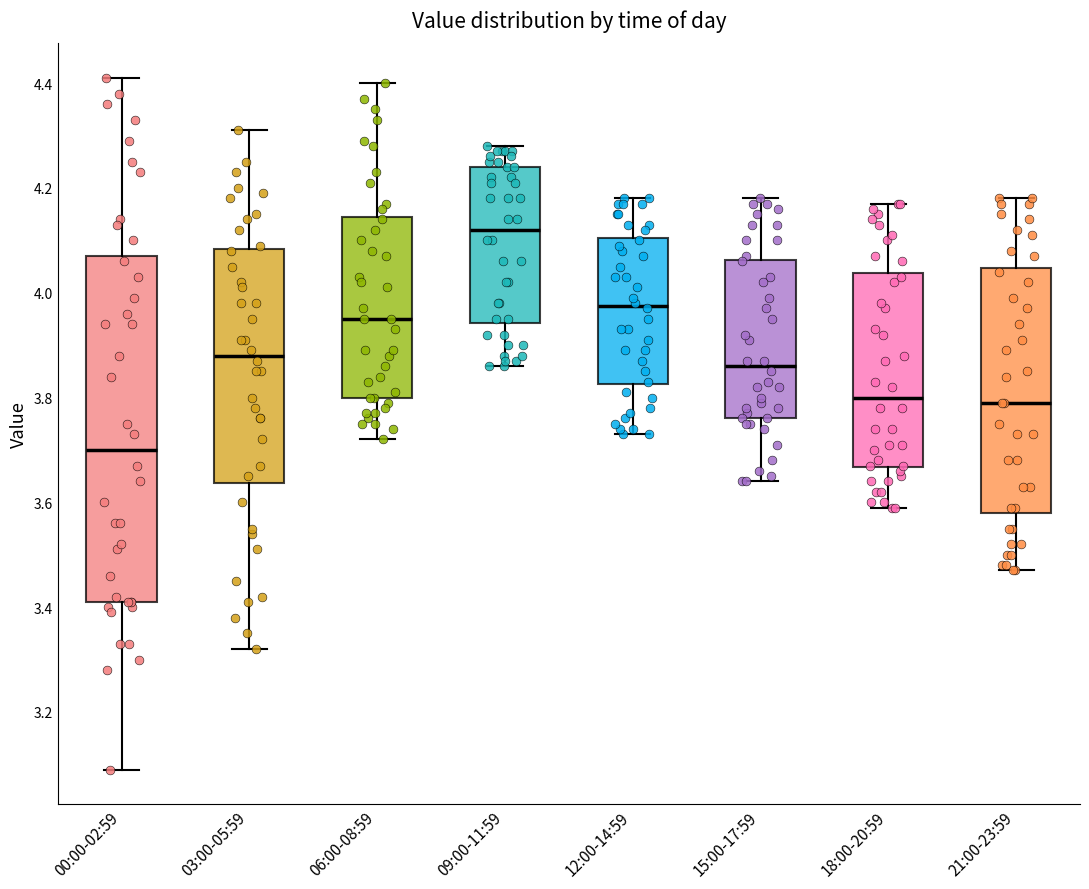

Reading left to right, transcribe this box plot: for each box, give where its median line is, the range the box spans, and where its two whiskers end, as read against the y-axis. The values are not printed on the chart, so give them approximately, as read against the axis.

00:00-02:59: median 3.70, box 3.42 to 4.08, whiskers 3.10 to 4.42
03:00-05:59: median 3.88, box 3.64 to 4.08, whiskers 3.32 to 4.32
06:00-08:59: median 3.96, box 3.80 to 4.14, whiskers 3.72 to 4.40
09:00-11:59: median 4.12, box 3.94 to 4.24, whiskers 3.86 to 4.28
12:00-14:59: median 3.98, box 3.82 to 4.10, whiskers 3.74 to 4.18
15:00-17:59: median 3.86, box 3.76 to 4.06, whiskers 3.64 to 4.18
18:00-20:59: median 3.80, box 3.66 to 4.04, whiskers 3.60 to 4.18
21:00-23:59: median 3.80, box 3.58 to 4.04, whiskers 3.48 to 4.18